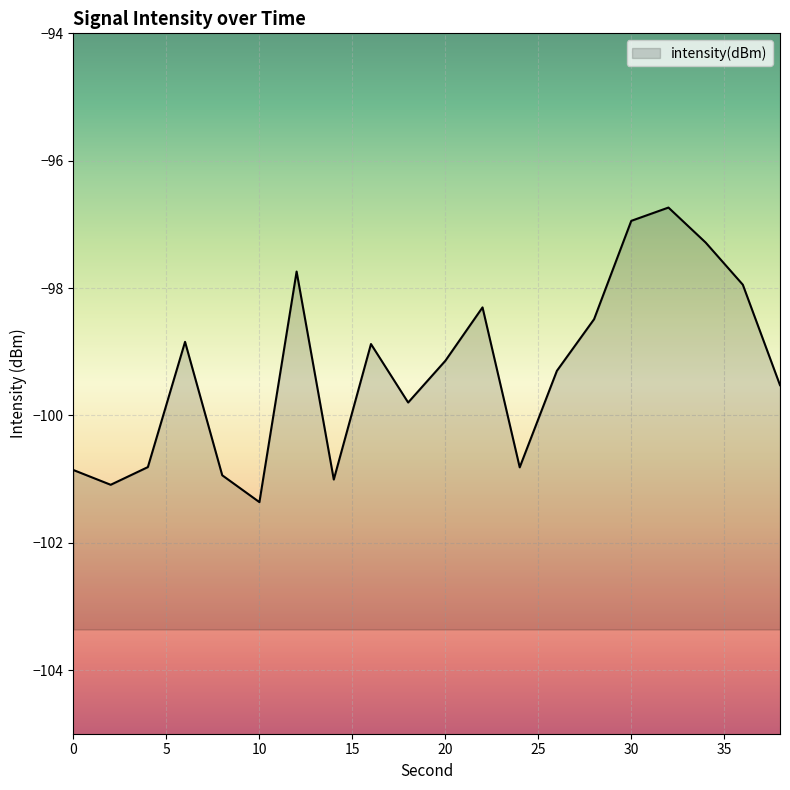

Count the number of values greater than -99.

9